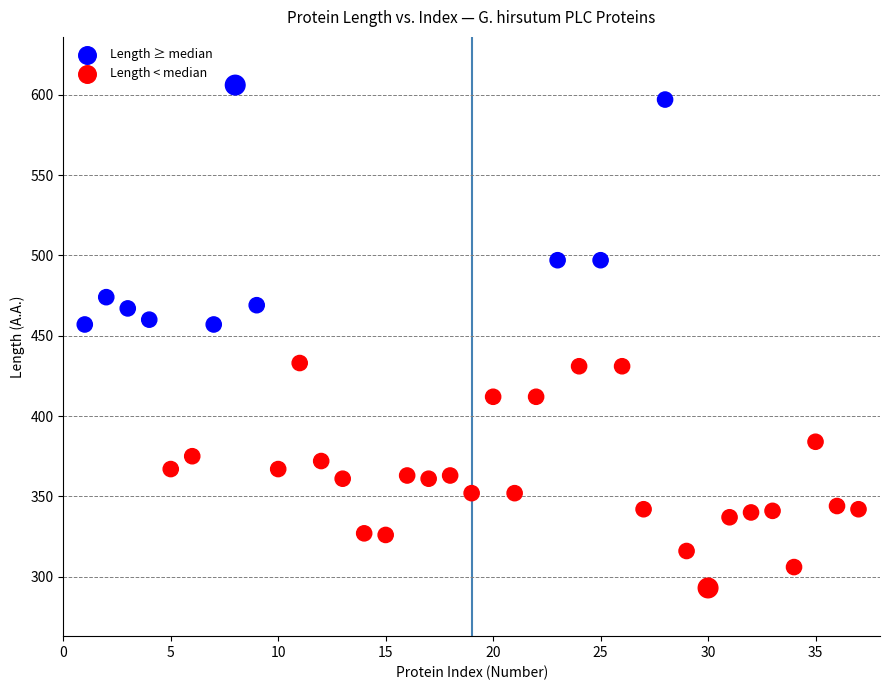

Which series has the largest Y range (max minus min)?

Length ≥ median